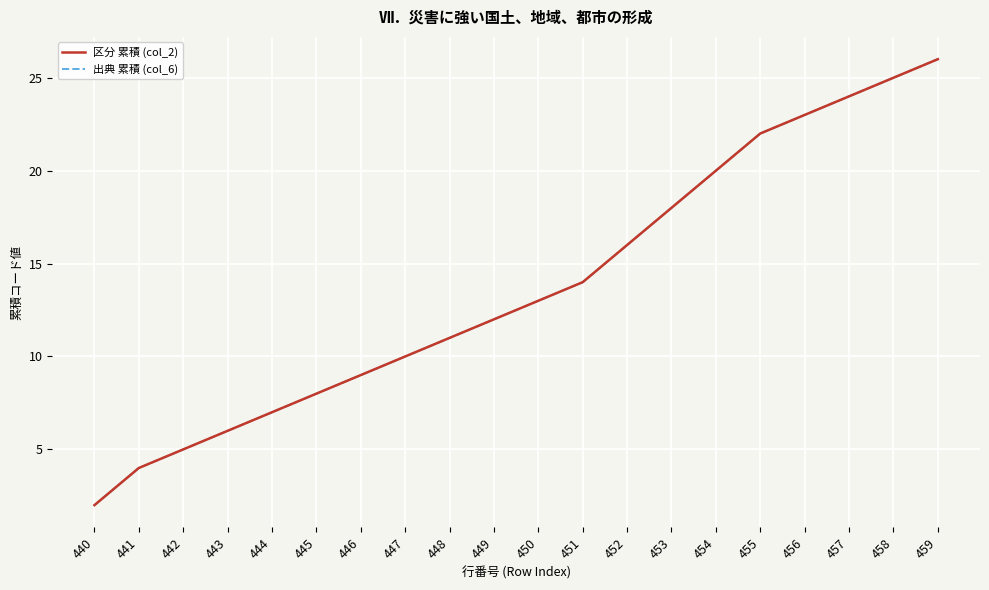

True or false: 出典 累積 (col_6) and 区分 累積 (col_2) intersect in this chart.

False